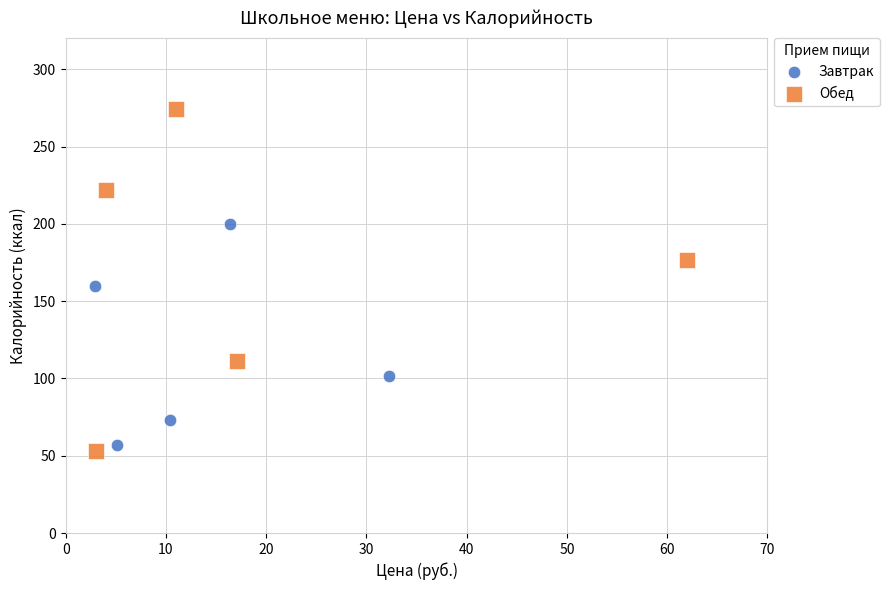

Which series reaches the maximum Y coordinate?

Обед